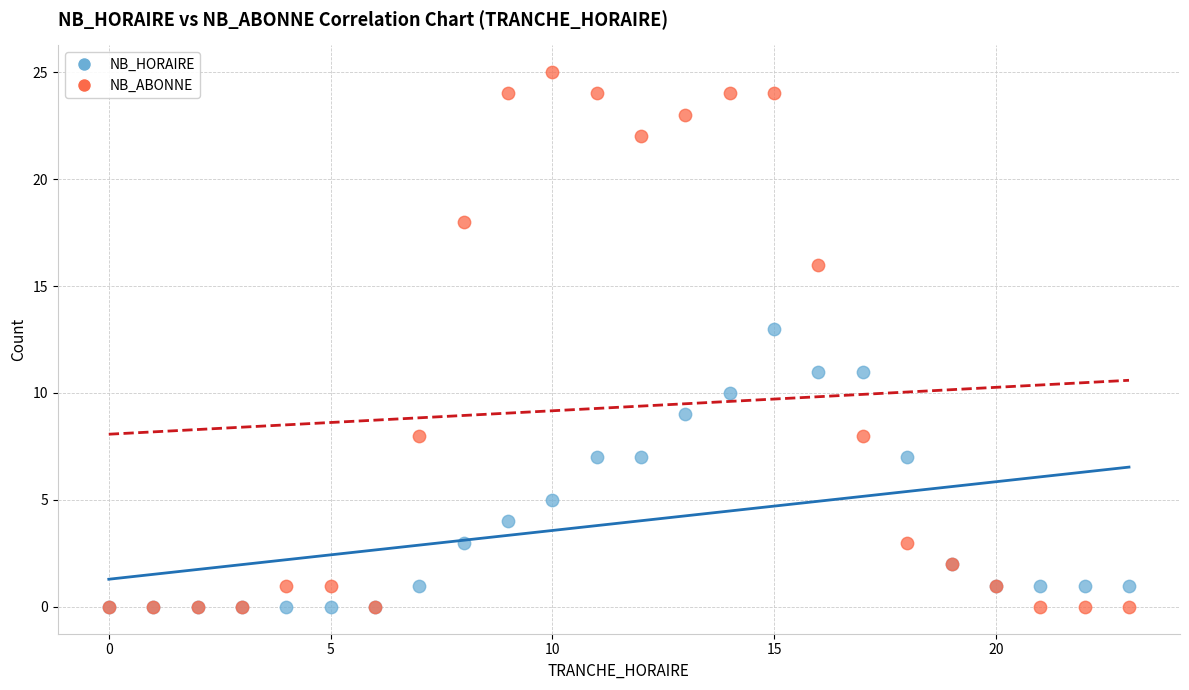

Which series has the largest Y range (max minus min)?

NB_ABONNE